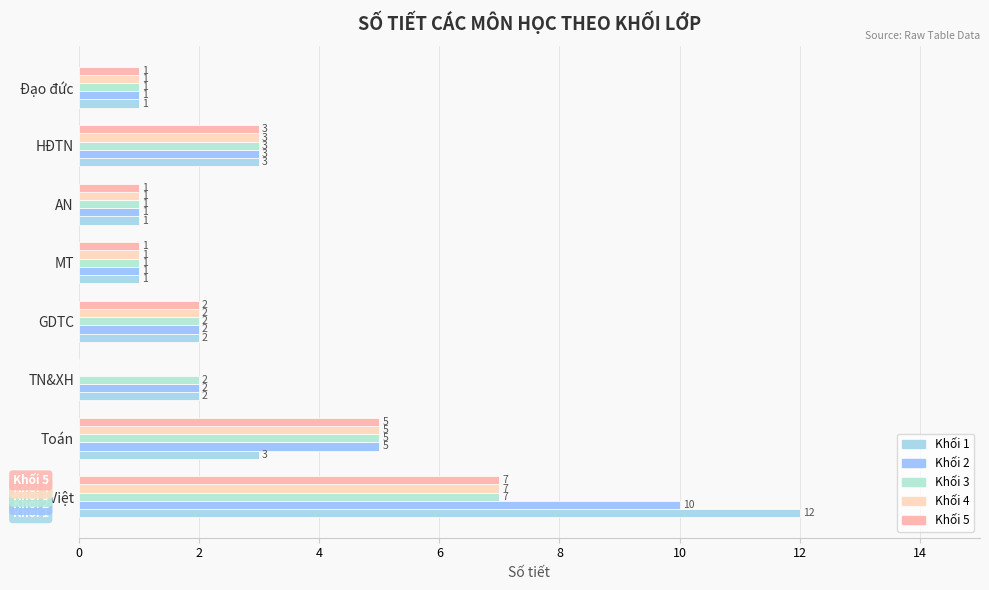

Rank the series by their maximum value, from highest to lowest.

Khối 1, Khối 2, Khối 3, Khối 4, Khối 5